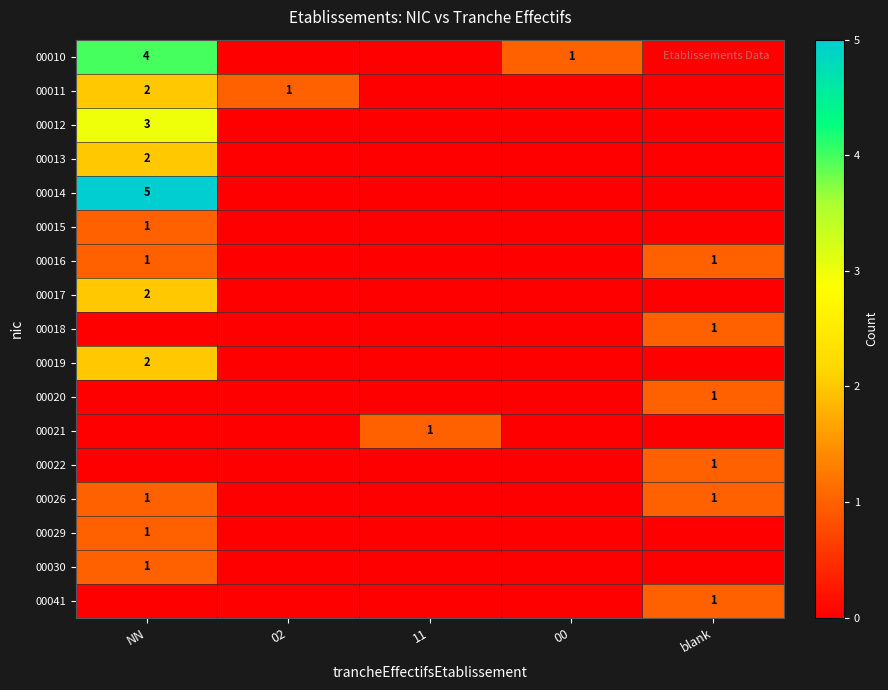

True or false: 00016 has a value of 0 at NN.

False